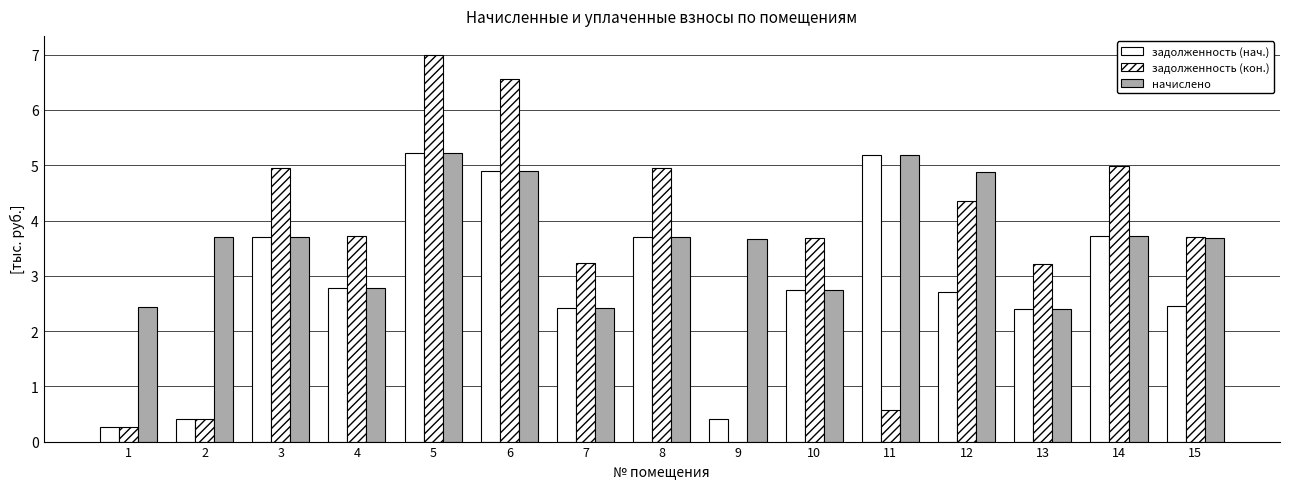

List the series in order of their overall mean, highest first.

начислено, задолженность (кон.), задолженность (нач.)